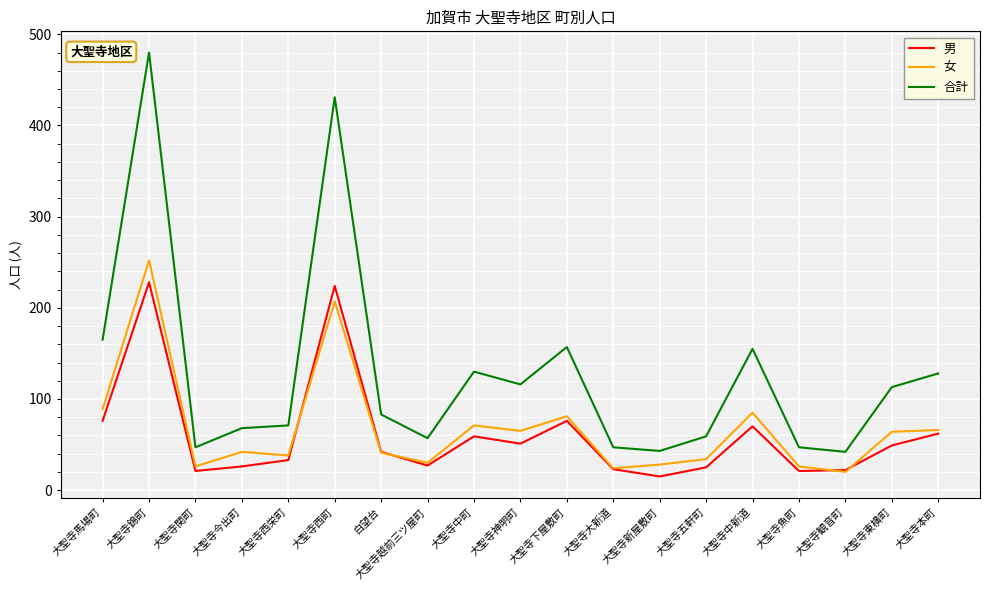

What position from the left is 大聖寺下屋敷町?

11